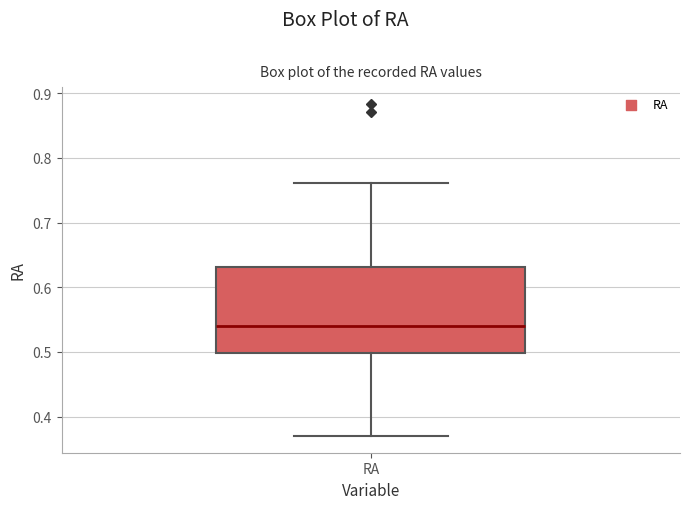

Where does the lower whisker of the box for RA end on the y-axis? The values are not printed on the chart, so give them approximately, as read against the axis.

0.37